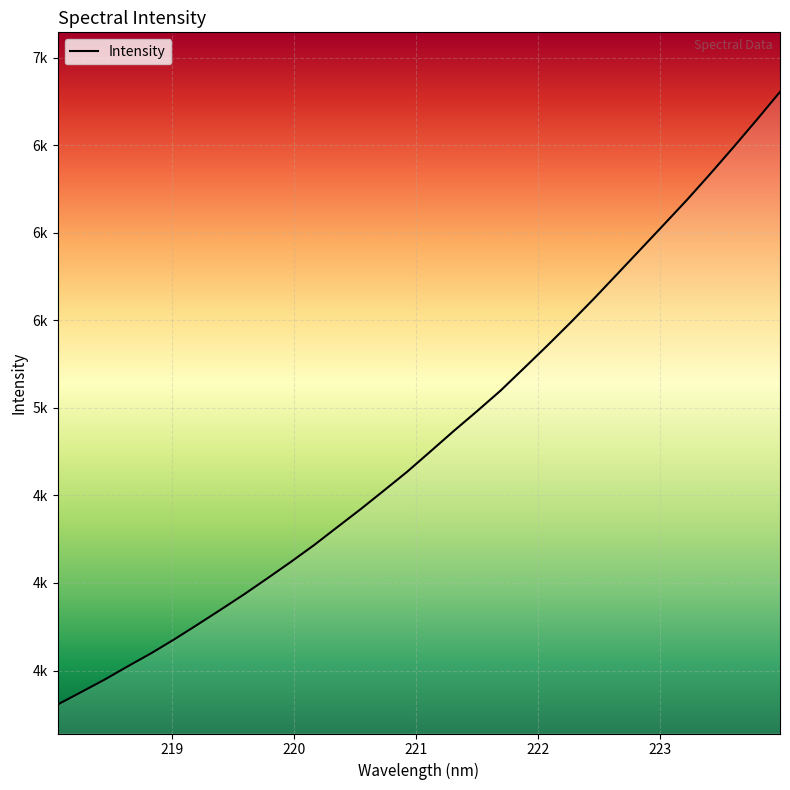

Reading left to right, list all the values displayed in this chart.

3305.8	3376.2	3447.2	3523.6	3597.9	3678.1	3762.4	3848.3	3935.6	4027.2	4120.3	4216.7	4319.6	4422.0	4528.5	4636.2	4752.3	4869.0	4982.2	5098.5	5226.1	5354.5	5486.6	5622.3	5762.6	5903.5	6044.6	6186.7	6335.3	6487.8	6644.0	6803.7